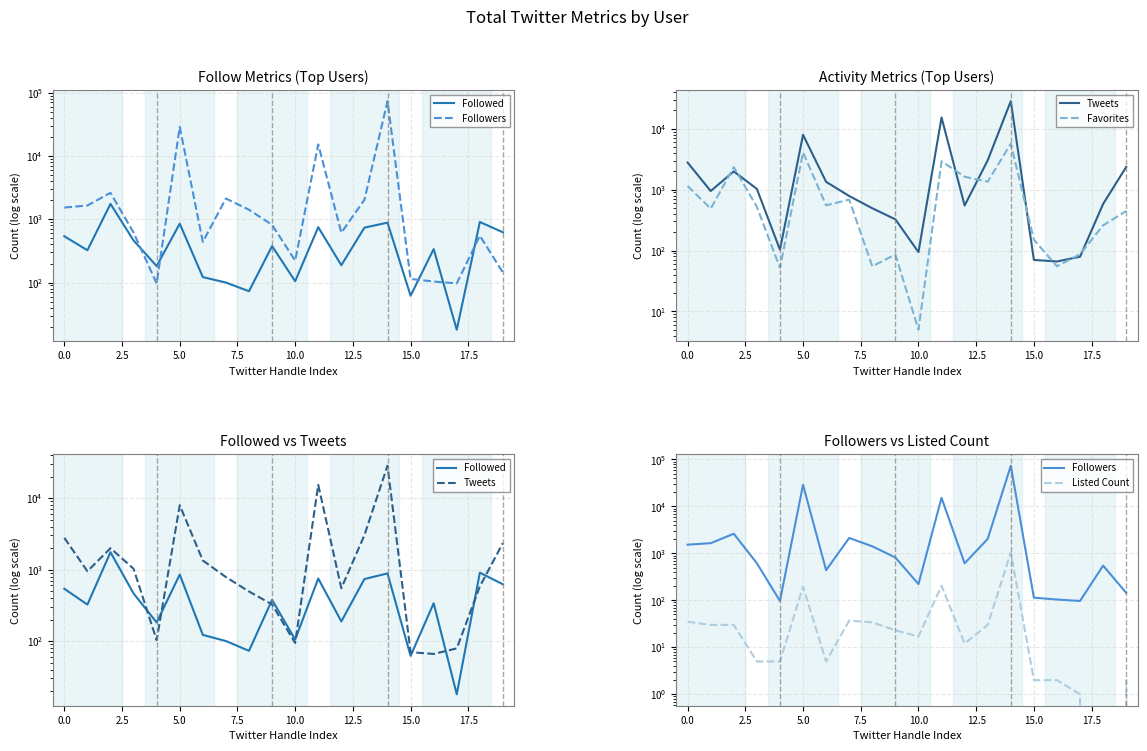

Does the chart have visible grid lines?

Yes